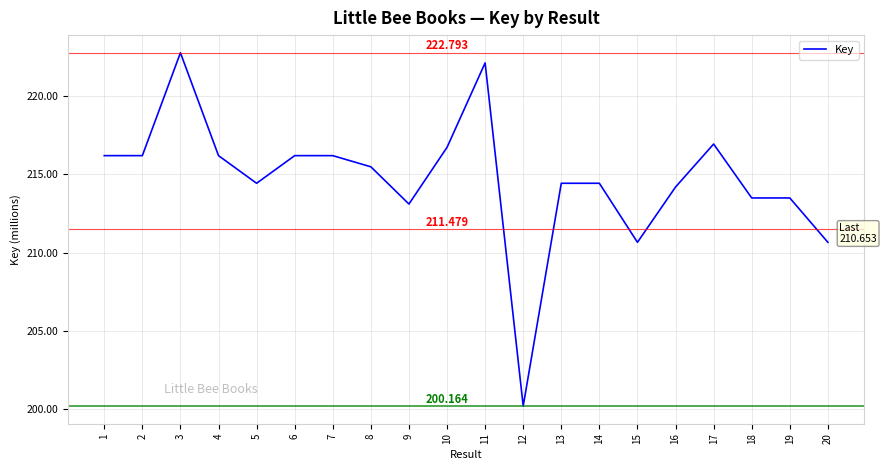

At which category does the chart reach its peak across all series?

3